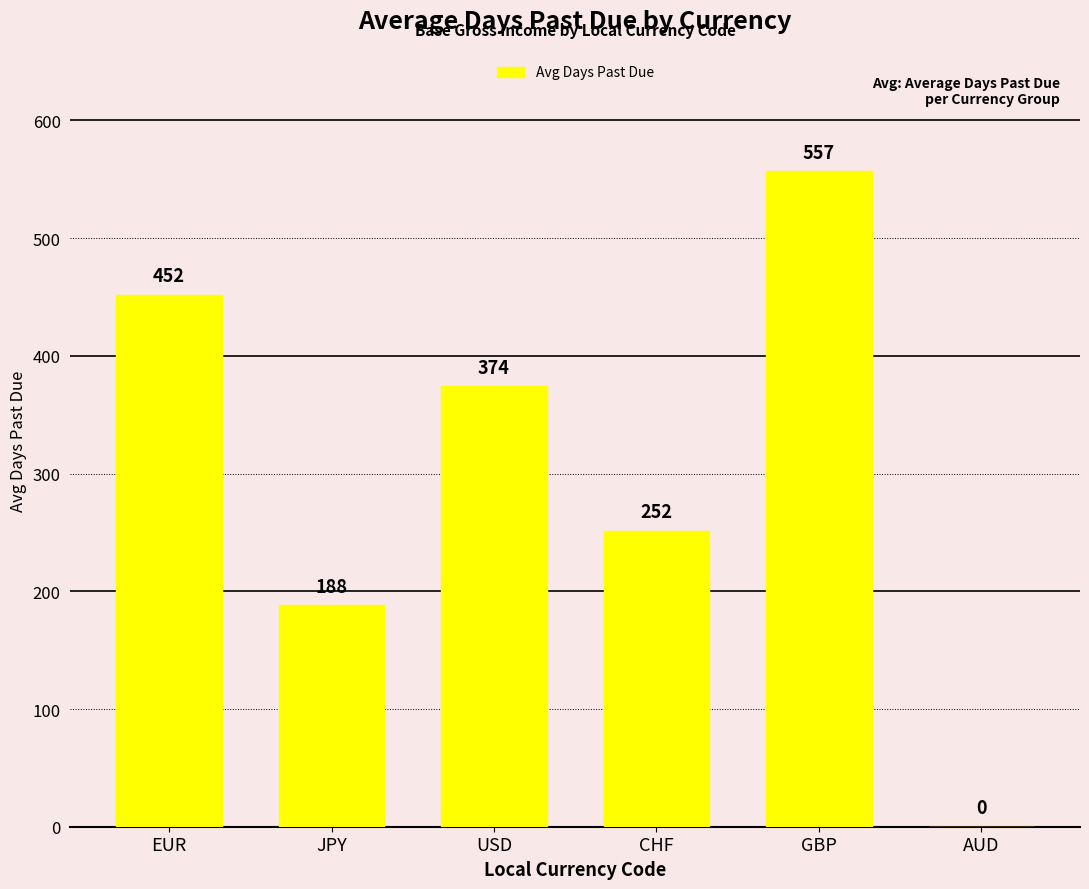

The value at EUR is 719.0. True or false?

False